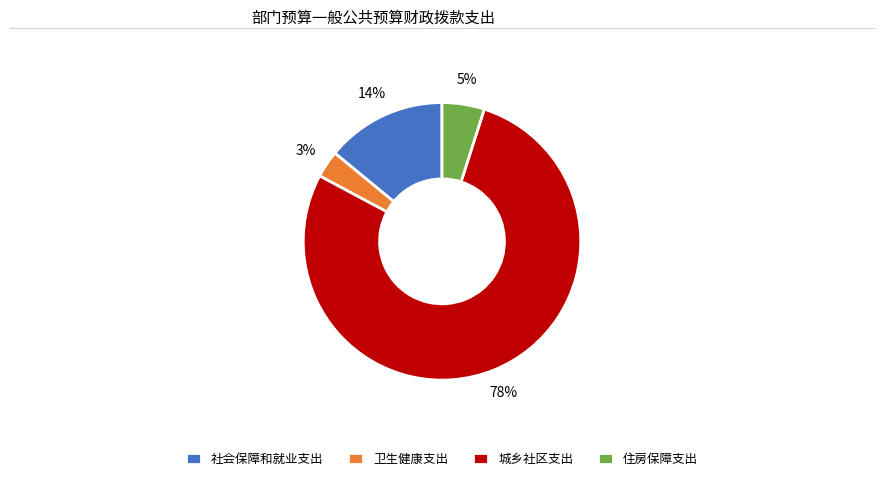

To the nearest percent, what percentage of the pie is 社会保障和就业支出?

14%